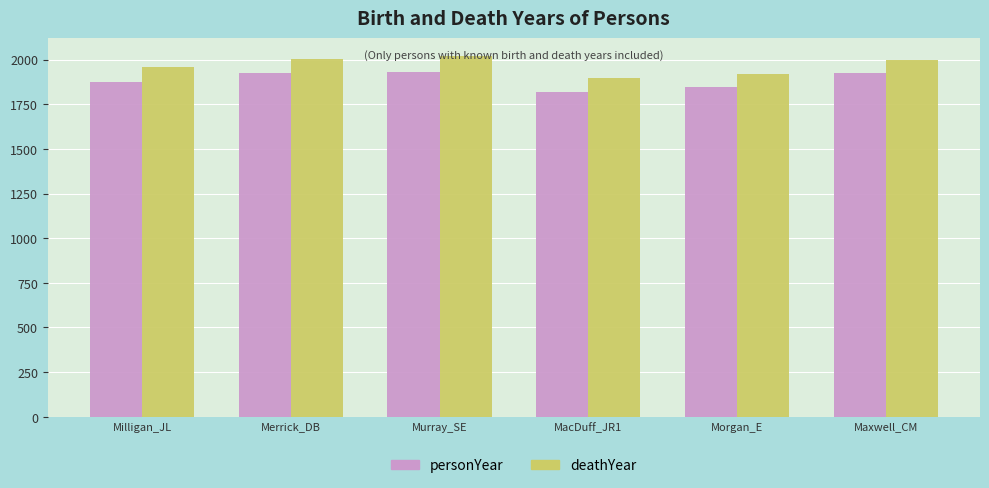

At which label is deathYear closest to 1957?

Milligan_JL